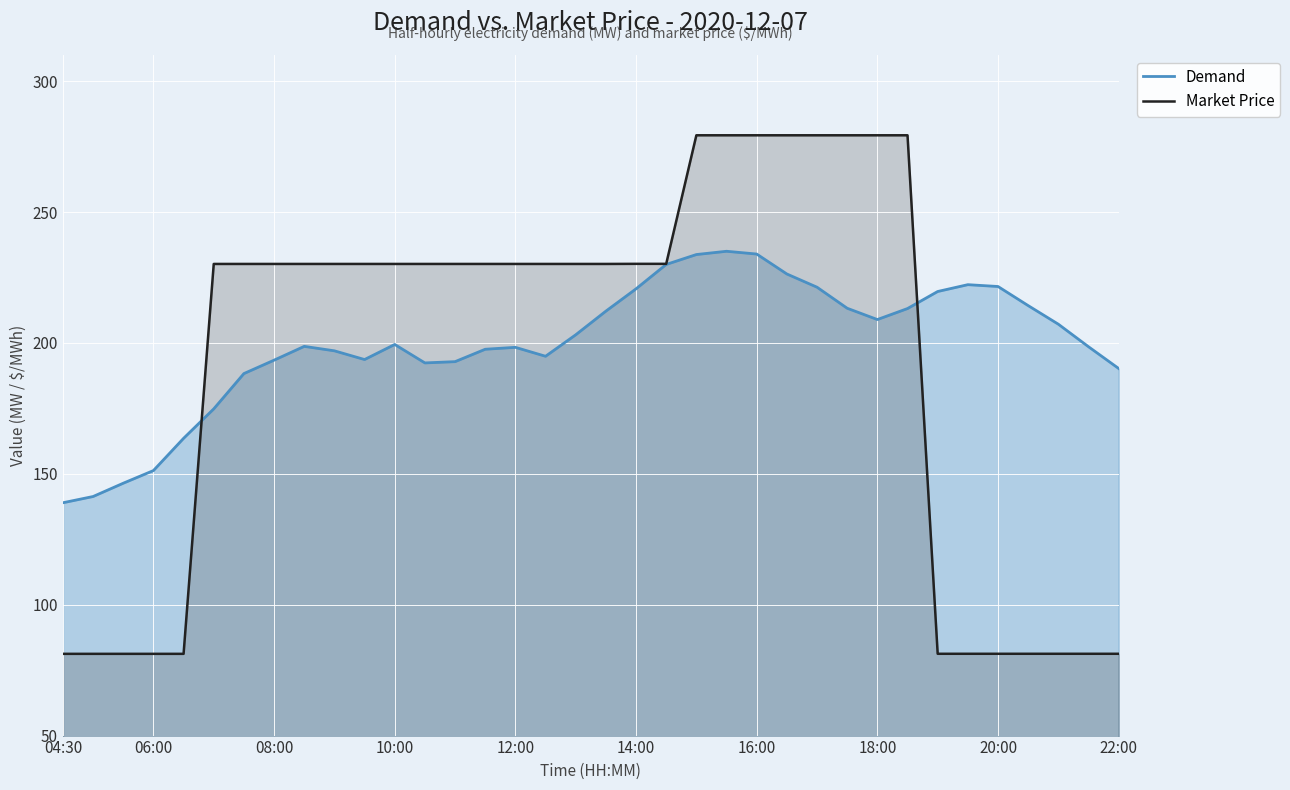

What is the smallest value displayed?

81.2